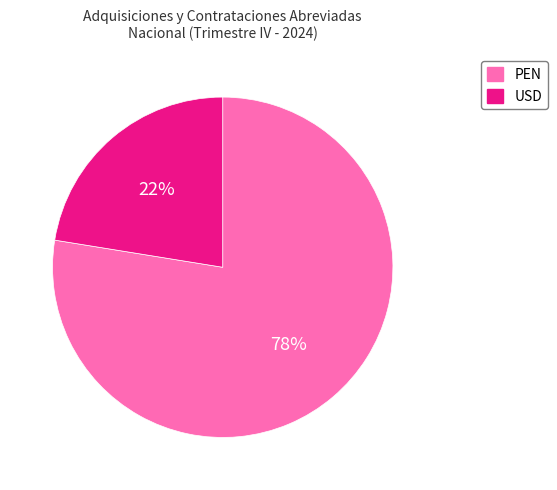

What percentage is the USD slice, to the nearest percent?

22%